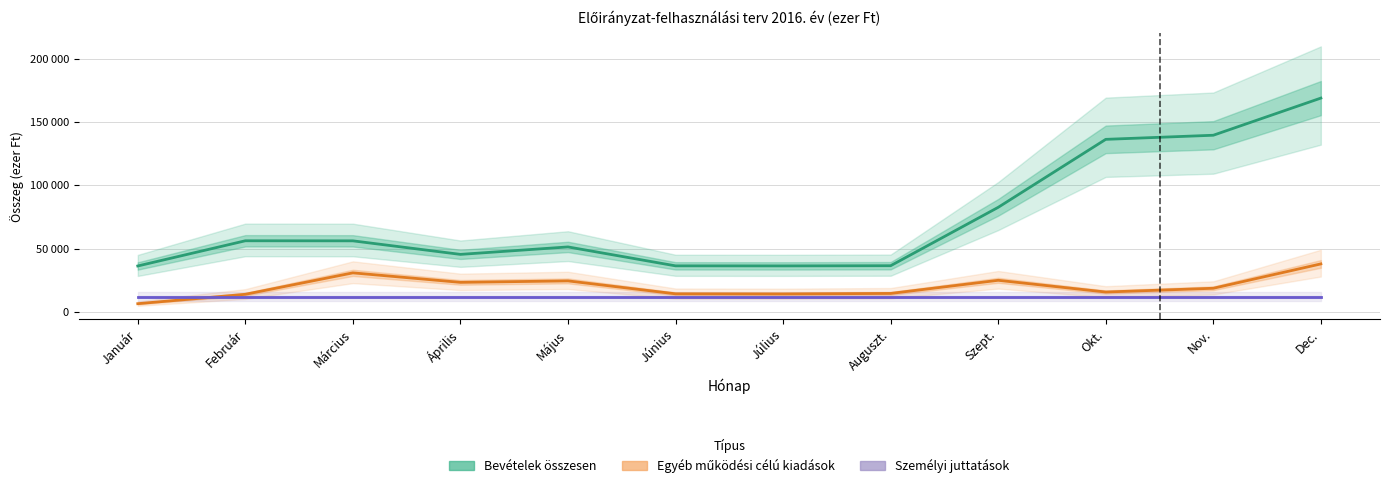

Reading left to right, what are all the values shown in this chart?

Bevételek összesen: Január=36188	Február=56107	Március=56057	Április=45347	Május=51244	Június=36287	Július=36246	Auguszt.=36388	Szept.=82543	Okt.=136290	Nov.=139541	Dec.=168906
Egyéb működési célú kiadások: Január=6374	Február=13786	Március=30743	Április=23233	Május=24396	Június=14173	Július=14082	Auguszt.=14474	Szept.=24864	Okt.=15591	Nov.=18562	Dec.=37821
Személyi juttatások: Január=11770	Február=11770	Március=11770	Április=11770	Május=11770	Június=11770	Július=11770	Auguszt.=11770	Szept.=11770	Okt.=11770	Nov.=11770	Dec.=11770